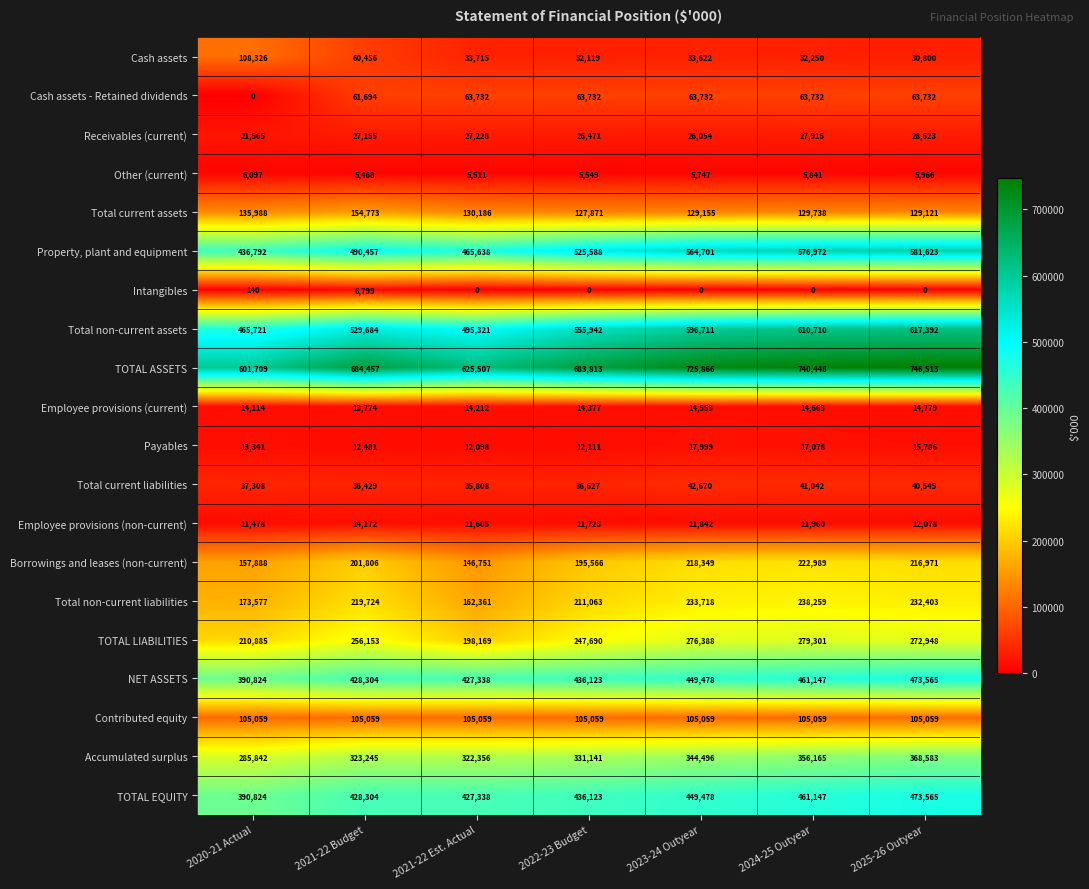

What is the lowest value of the Borrowings and leases (non-current) series?

146751